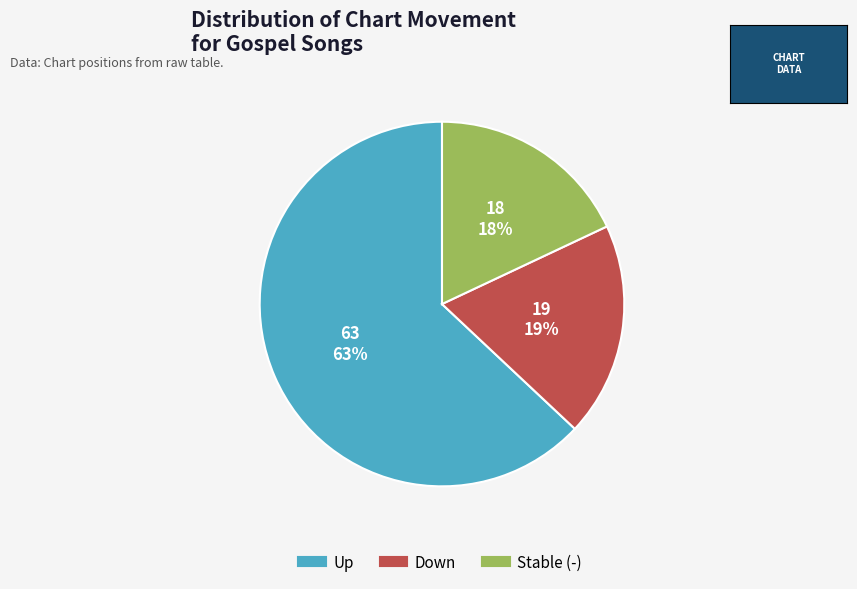

Is there a majority slice in this chart?

Yes